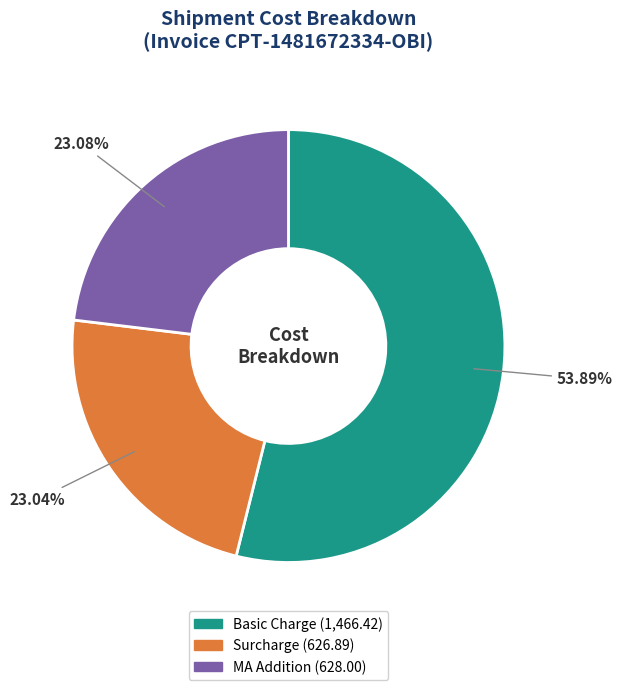

Is there a majority slice in this chart?

Yes